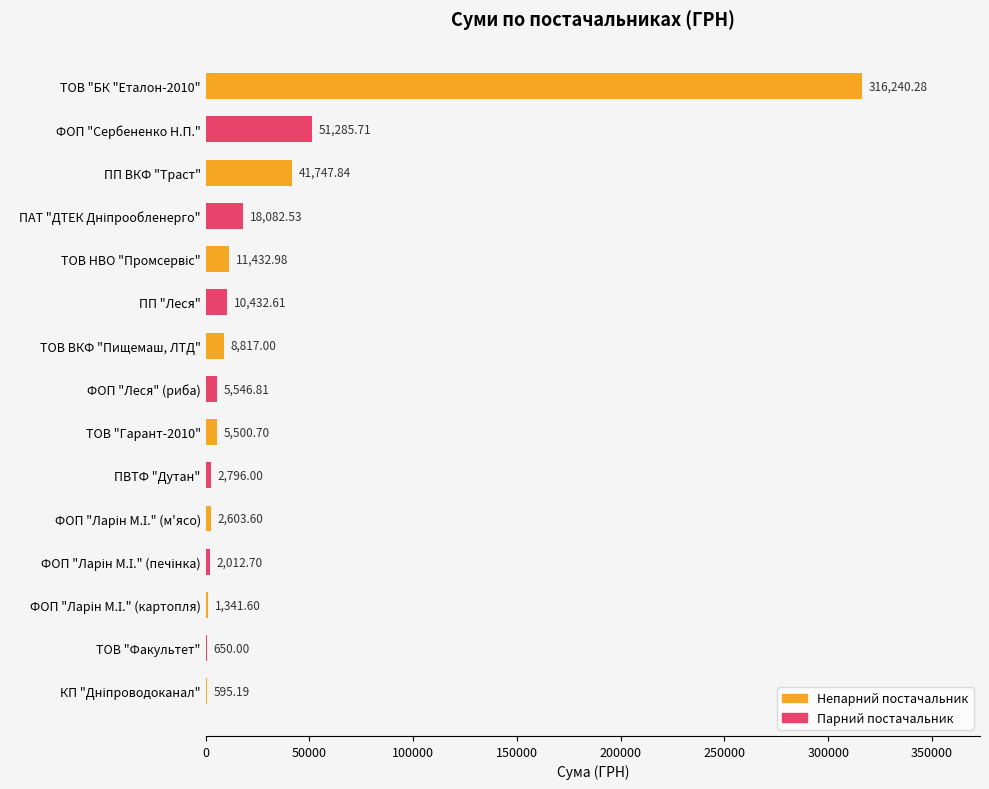

What is the sum of all values?

479085.6